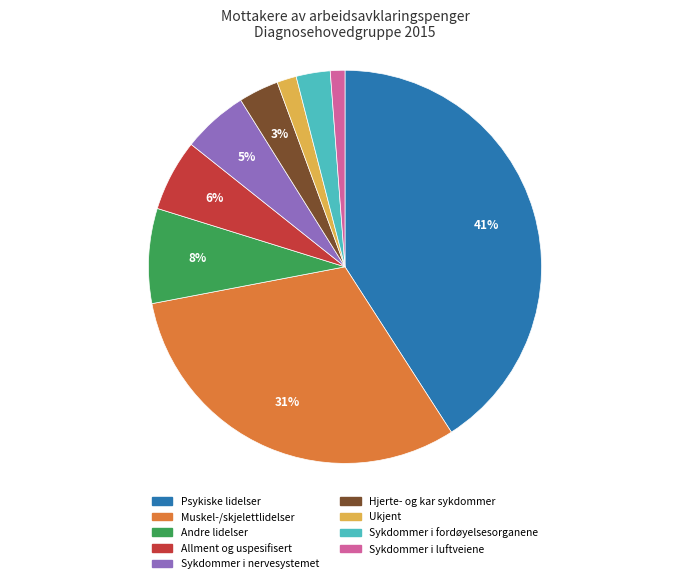

Is it true that Ukjent is 2% of the pie?

True